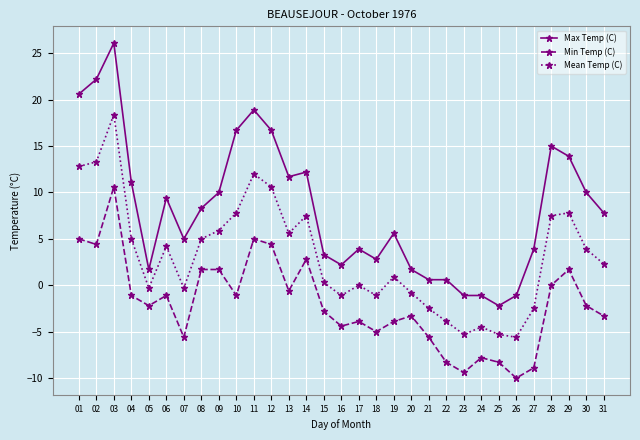

How many values in Max Temp (C) are below zero?

4